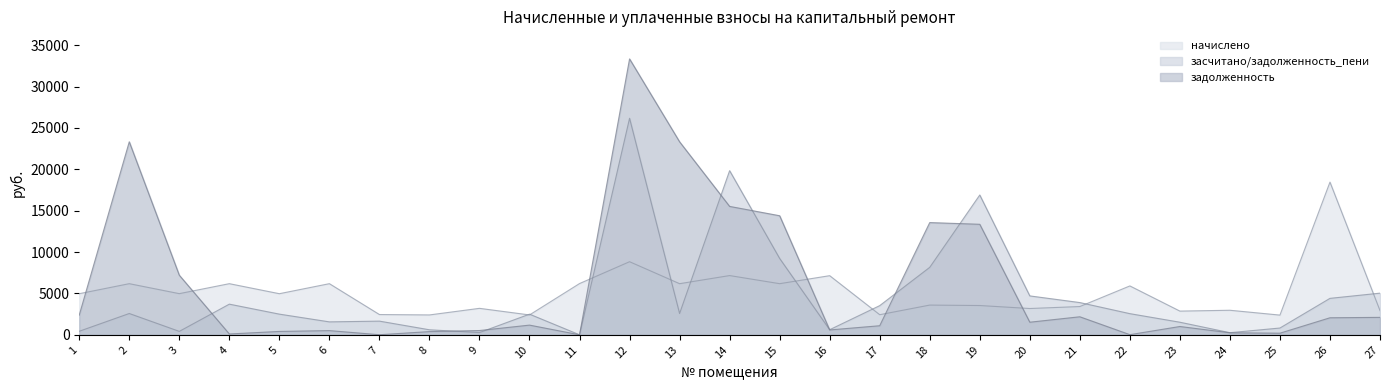

After their last crossing, which series has the higher values: начислено or задолженность?

начислено